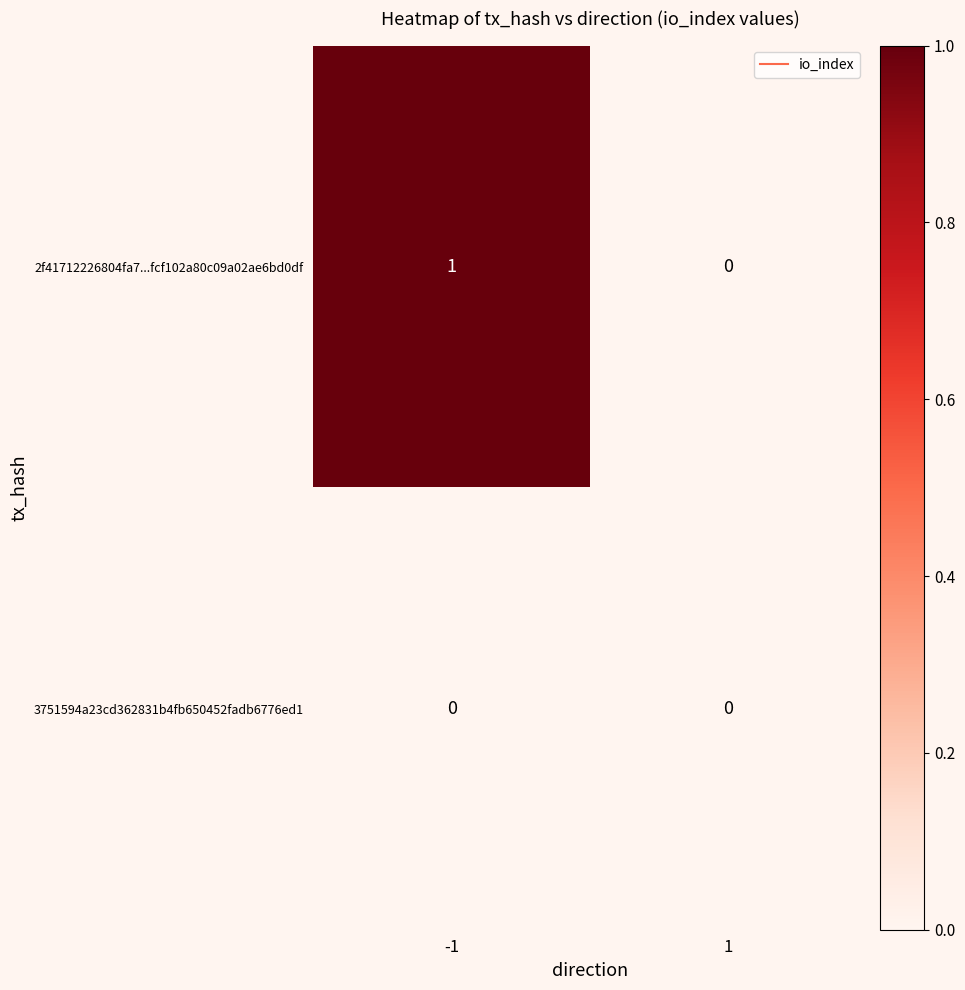

Which series has the largest range (max minus min)?

2f41712226804fa7...fcf102a80c09a02ae6bd0df